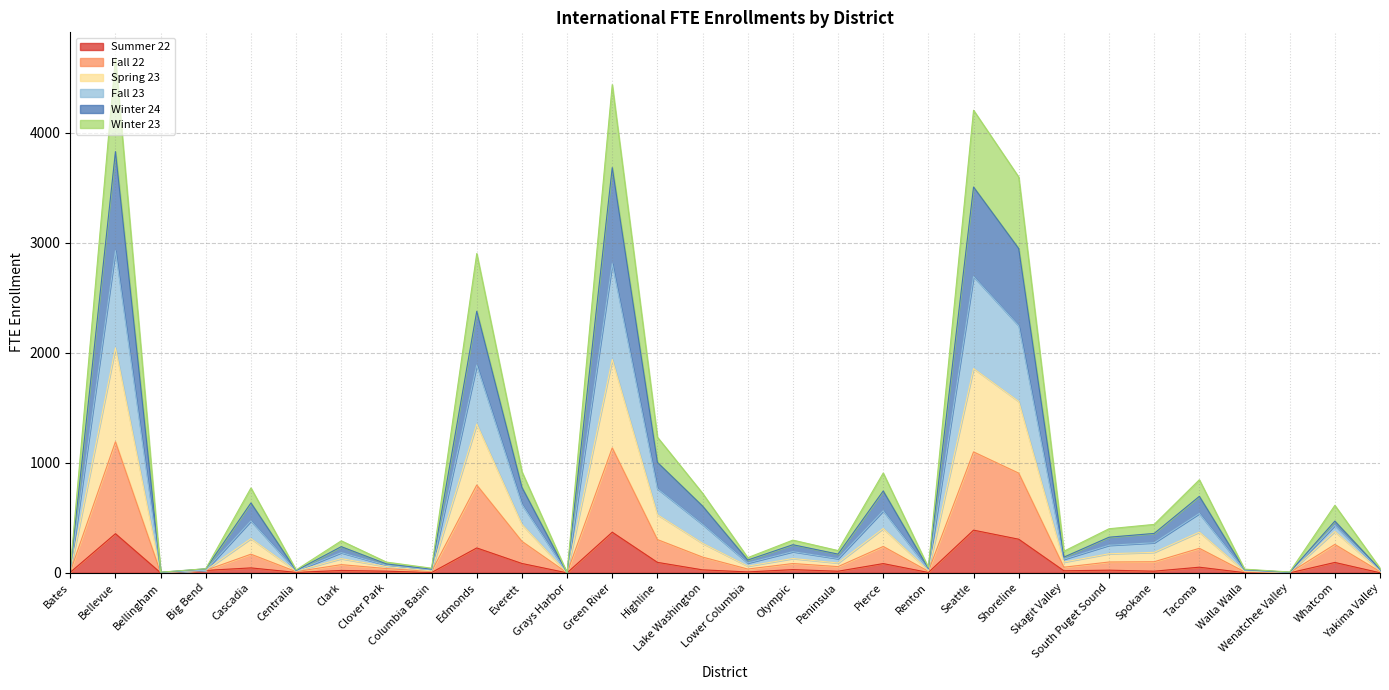

Is the value of Fall 22 at South Puget Sound greater than the value of Spring 23 at Clark?

No